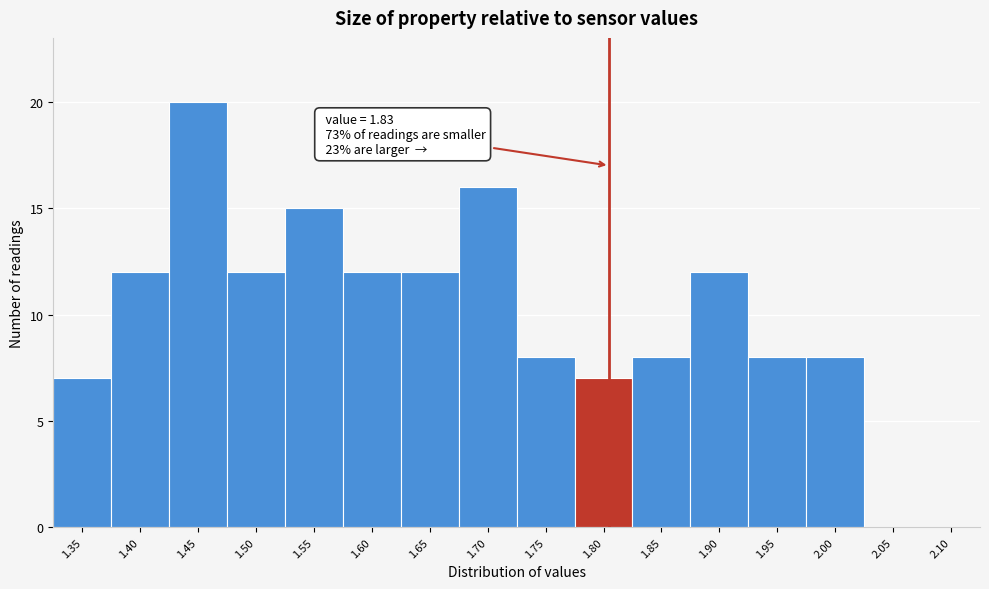

Reading left to right, extract all data points from this chart.

1.35=7	1.40=12	1.45=20	1.50=12	1.55=15	1.60=12	1.65=12	1.70=16	1.75=8	1.80=7	1.85=8	1.90=12	1.95=8	2.00=8	2.05=0	2.10=0